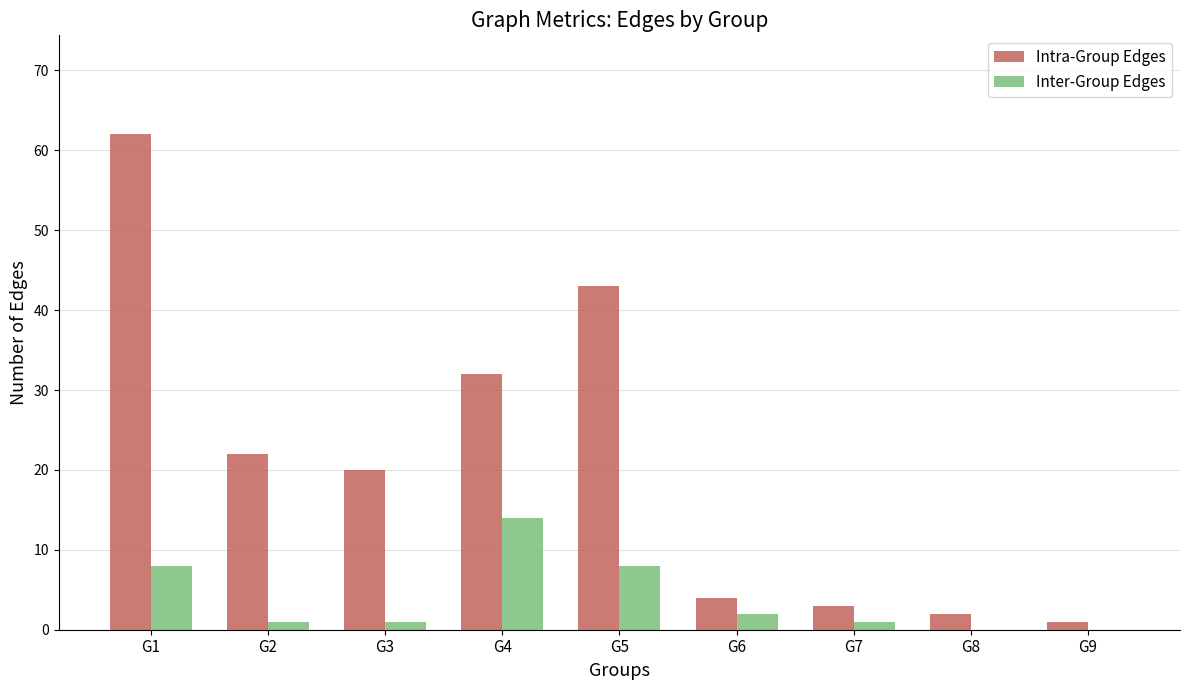

Reading right to left, what are all the values shown in this chart?

Intra-Group Edges: 1	2	3	4	43	32	20	22	62
Inter-Group Edges: 0	0	1	2	8	14	1	1	8